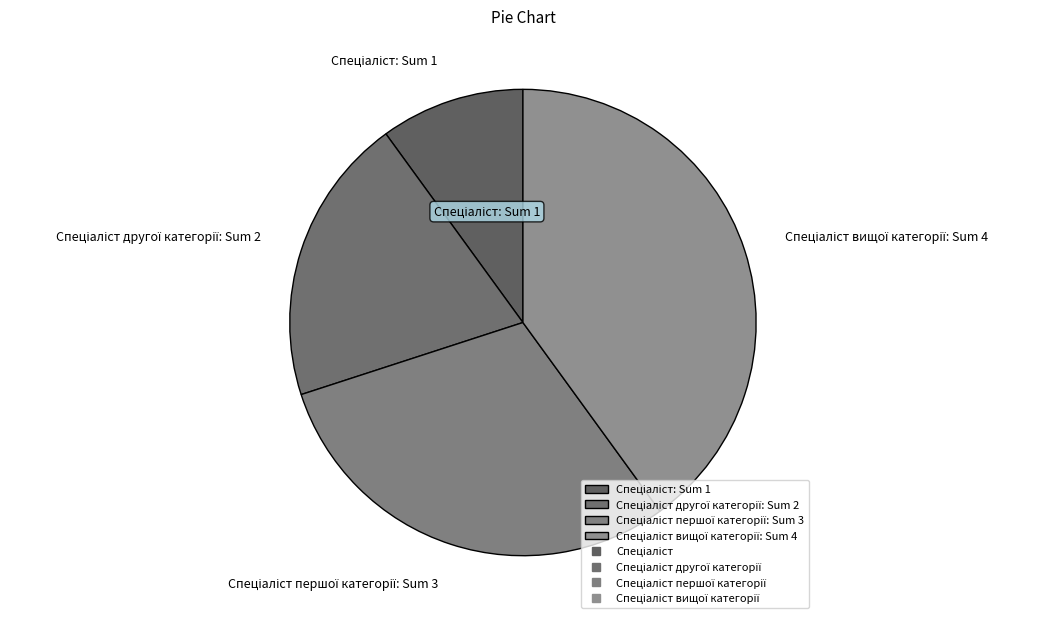

Does any single category account for the majority?

No